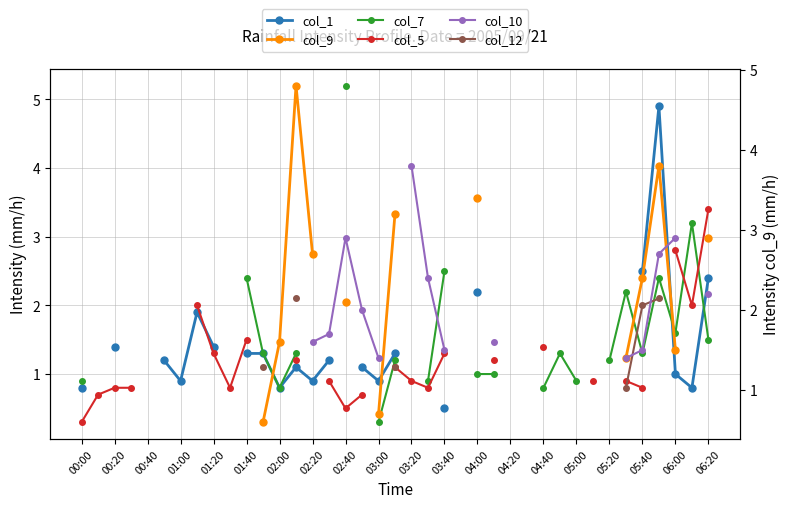

At how many categories does at least one series exceed 3?

8